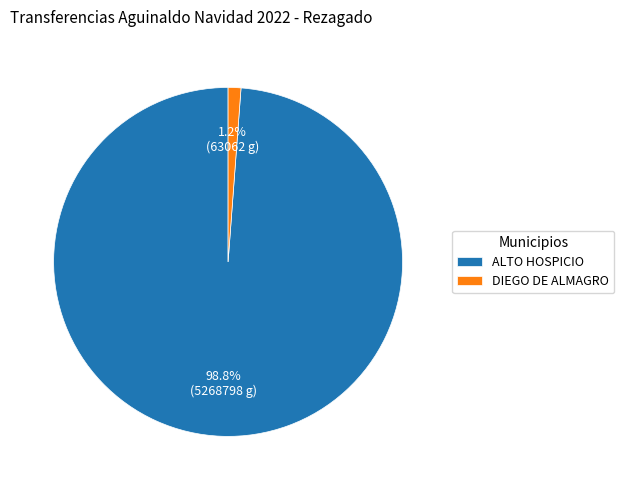

Rank the categories by value from highest to lowest.

ALTO HOSPICIO, DIEGO DE ALMAGRO